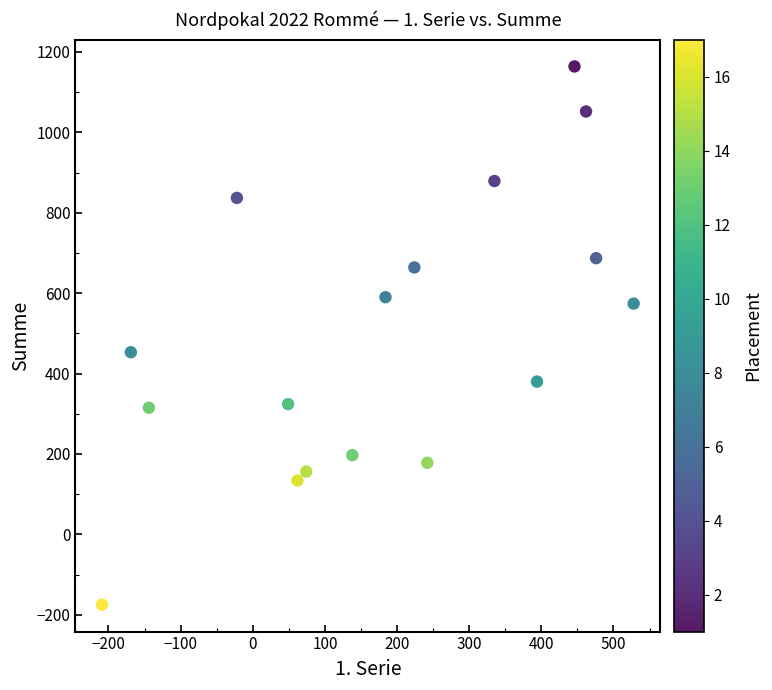

What is the range of Y values (max minus min)?

1339